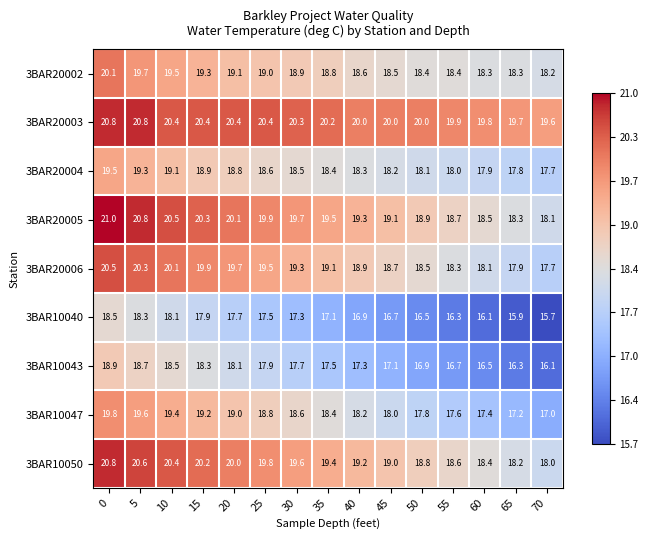

Count the number of categories in the chart.

15